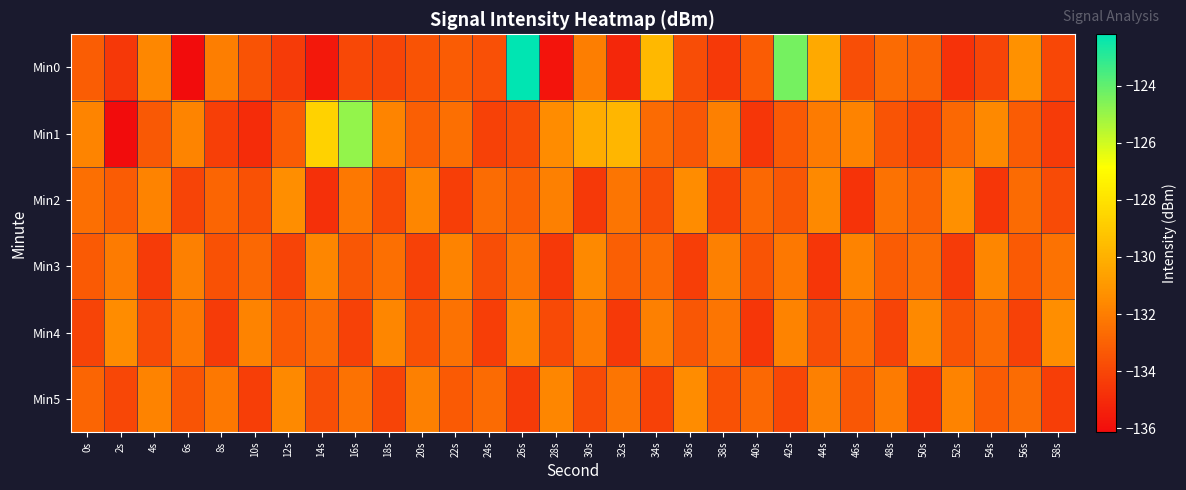

Reading left to right, extract all data points from this chart.

Min0: 0s=-133.2	2s=-134.5	4s=-131.7	6s=-136.1	8s=-132.0	10s=-133.5	12s=-134.4	14s=-135.7	16s=-133.9	18s=-134.0	20s=-133.5	22s=-133.2	24s=-133.6	26s=-122.2	28s=-135.8	30s=-132.0	32s=-135.1	34s=-129.7	36s=-133.8	38s=-134.5	40s=-133.2	42s=-124.4	44s=-130.3	46s=-133.7	48s=-132.7	50s=-133.0	52s=-134.7	54s=-134.0	56s=-131.3	58s=-134.0
Min1: 0s=-131.8	2s=-136.1	4s=-133.4	6s=-131.8	8s=-134.3	10s=-135.0	12s=-133.3	14s=-128.6	16s=-124.9	18s=-131.8	20s=-133.1	22s=-132.5	24s=-134.2	26s=-133.8	28s=-131.5	30s=-130.2	32s=-129.8	34s=-132.7	36s=-133.4	38s=-131.9	40s=-134.6	42s=-133.3	44s=-132.1	46s=-131.8	48s=-133.5	50s=-134.1	52s=-132.8	54s=-131.6	56s=-133.2	58s=-134.4
Min2: 0s=-132.5	2s=-133.2	4s=-131.8	6s=-134.1	8s=-132.9	10s=-133.6	12s=-131.4	14s=-134.8	16s=-132.2	18s=-133.9	20s=-131.7	22s=-134.3	24s=-132.6	26s=-133.1	28s=-131.9	30s=-134.5	32s=-132.3	34s=-133.7	36s=-131.5	38s=-134.2	40s=-132.8	42s=-133.4	44s=-131.6	46s=-134.7	48s=-132.4	50s=-133.0	52s=-131.3	54s=-134.6	56s=-132.7	58s=-133.8
Min3: 0s=-133.3	2s=-132.1	4s=-134.4	6s=-131.9	8s=-133.6	10s=-132.8	12s=-134.1	14s=-131.7	16s=-133.4	18s=-132.5	20s=-134.2	22s=-131.8	24s=-133.7	26s=-132.3	28s=-134.5	30s=-131.6	32s=-133.1	34s=-132.7	36s=-134.3	38s=-131.9	40s=-133.5	42s=-132.2	44s=-134.6	46s=-131.8	48s=-133.2	50s=-132.6	52s=-134.4	54s=-131.7	56s=-133.3	58s=-132.4
Min4: 0s=-134.1	2s=-131.5	4s=-133.8	6s=-132.2	8s=-134.4	10s=-131.8	12s=-133.3	14s=-132.6	16s=-134.2	18s=-131.7	20s=-133.6	22s=-132.4	24s=-134.3	26s=-131.6	28s=-133.9	30s=-132.1	32s=-134.5	34s=-131.9	36s=-133.4	38s=-132.3	40s=-134.6	42s=-131.8	44s=-133.7	46s=-132.5	48s=-134.1	50s=-131.6	52s=-133.5	54s=-132.7	56s=-134.2	58s=-131.4
Min5: 0s=-132.9	2s=-134.0	4s=-131.8	6s=-133.5	8s=-132.2	10s=-134.3	12s=-131.6	14s=-133.7	16s=-132.4	18s=-134.1	20s=-131.9	22s=-133.3	24s=-132.7	26s=-134.4	28s=-131.7	30s=-133.8	32s=-132.3	34s=-134.2	36s=-131.5	38s=-133.6	40s=-132.8	42s=-134.0	44s=-131.9	46s=-133.4	48s=-132.1	50s=-134.5	52s=-131.8	54s=-133.2	56s=-132.6	58s=-134.3